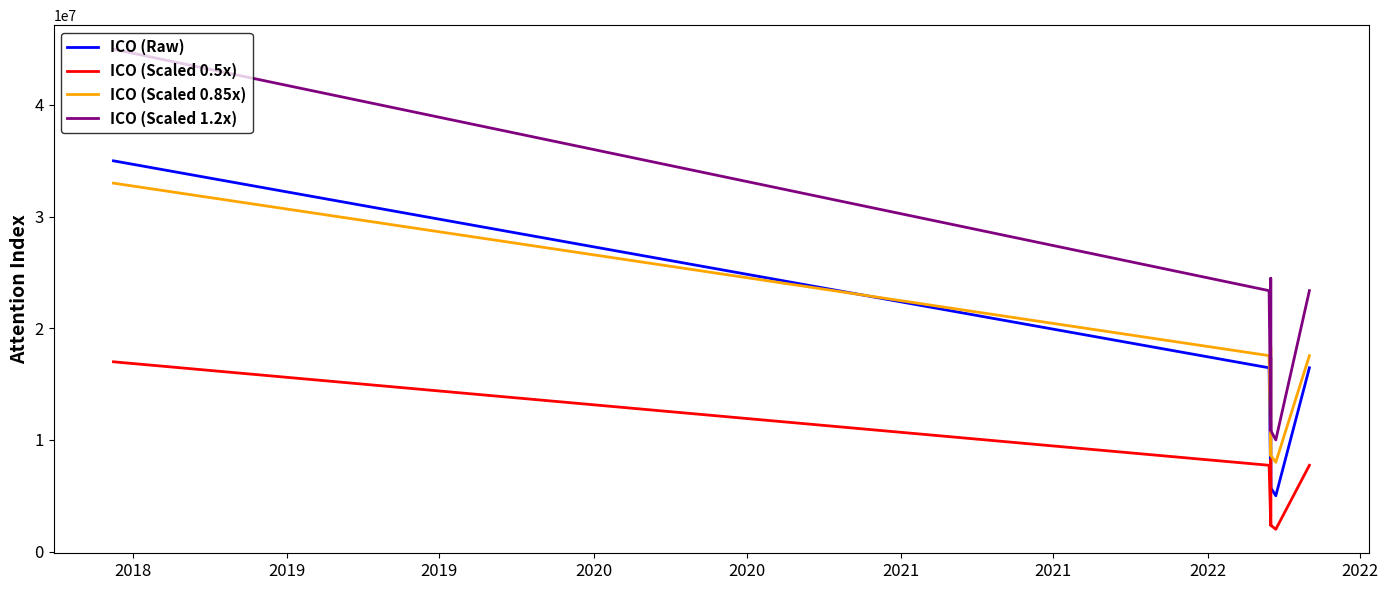

Reading right to left, transcribe all the data shown in this chart.

ICO (Raw): 16461394	5000000	5726257	17411830	5726257	16461394	35000000
ICO (Scaled 0.5x): 7730697	2000000	2363129	8205915	2363129	7730697	17000000
ICO (Scaled 0.85x): 17551162	8000000	8605214	18343192	8605214	17551162	33000000
ICO (Scaled 1.2x): 23371626	10000000	10847300	24480469	10847300	23371626	45000000